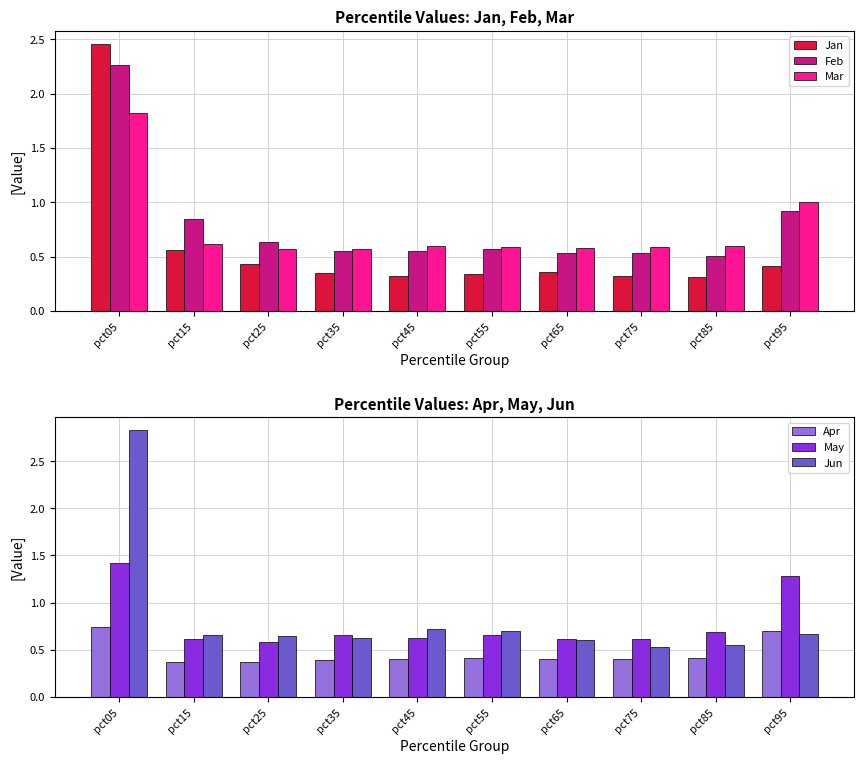

What is the sum of all Mar values?

7.5